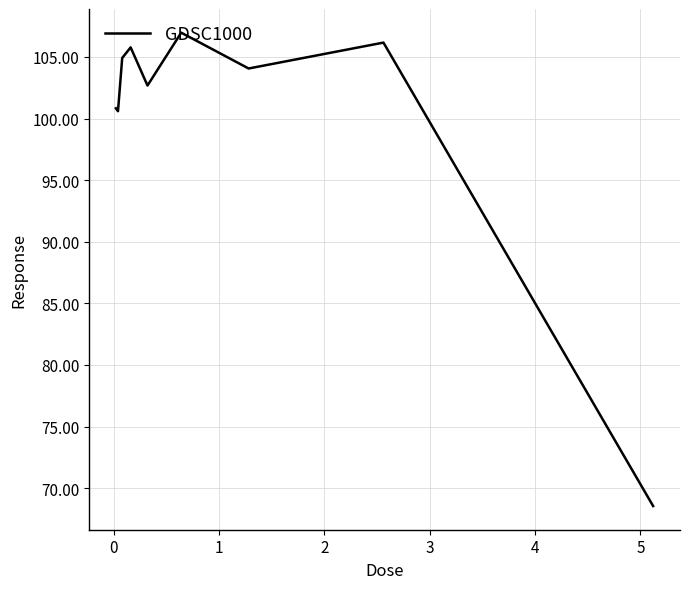

What is the maximum value shown in the chart?

107.0